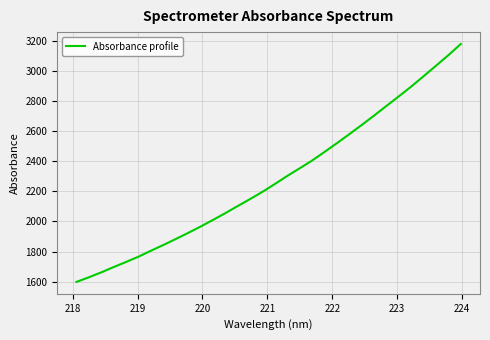

Count the number of data series in this chart.

1